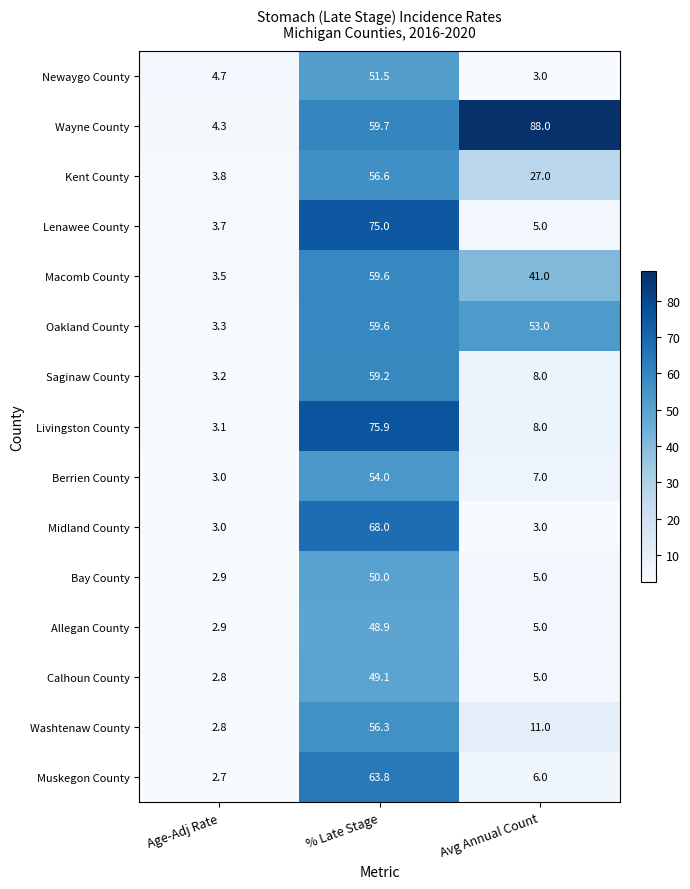

Which label corresponds to the largest value in the chart?

Avg Annual Count